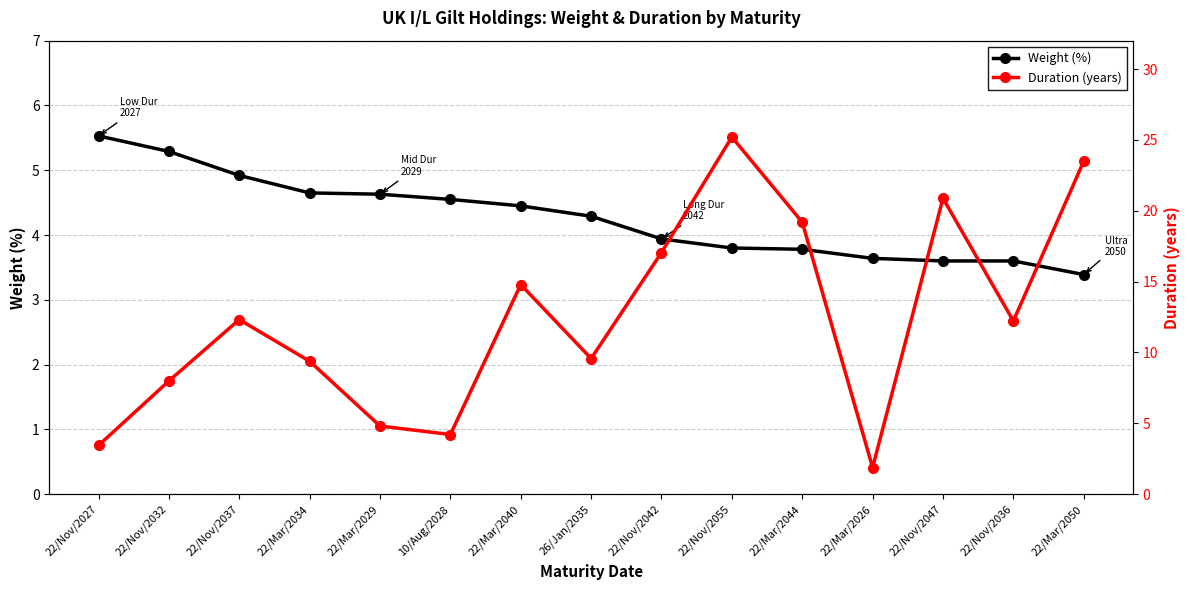

The value of Weight (%) at 22/Nov/2042 is 3.9. True or false?

True